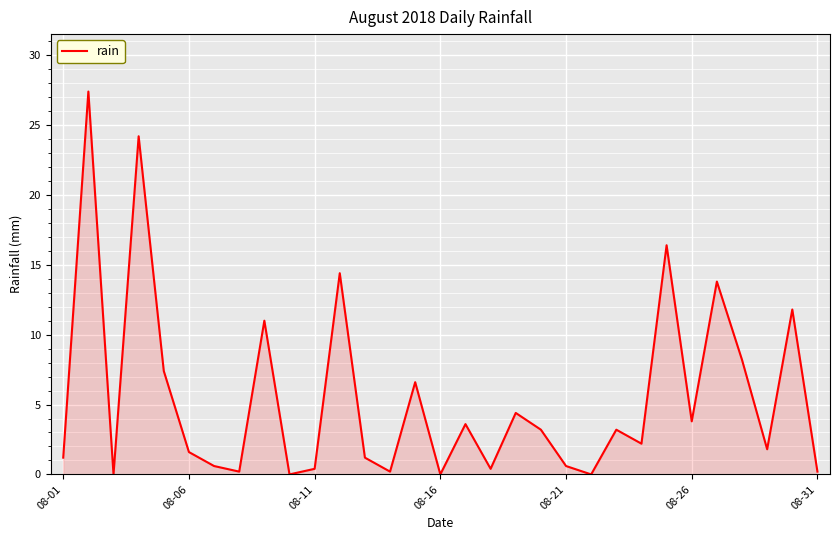

What is the difference between the maximum and minimum values?

27.4